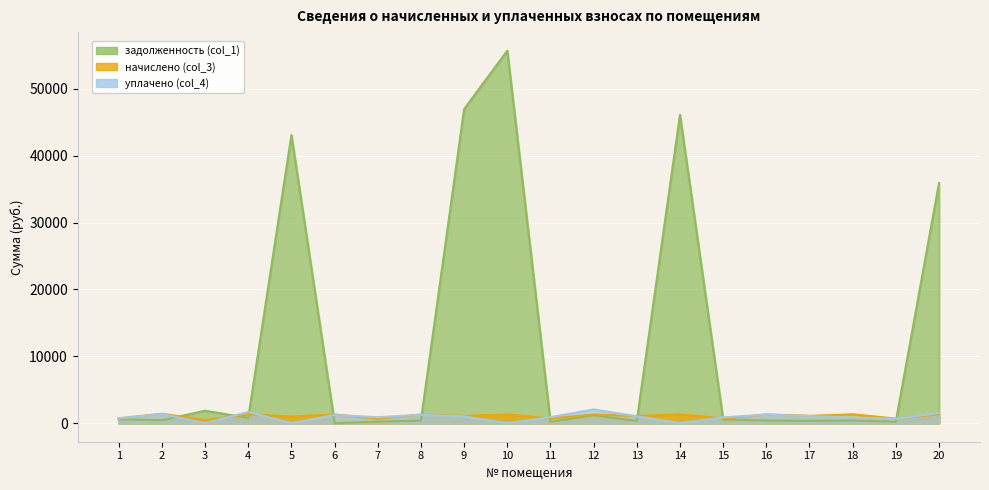

Reading left to right, what are all the values shown in this chart?

задолженность (col_1): 574.6	423.6	1852.1	785.9	43090.7	0.0	203.8	388.3	46972.7	55712.3	207.1	1174.8	319.0	46106.9	530.7	393.6	329.7	398.3	203.1	35917.8
начислено (col_3): 714.9	1400.5	453.6	1299.2	977.7	1290.4	673.8	1283.8	1065.8	1299.2	684.8	1297.0	1054.8	1314.6	680.4	1301.4	1090.0	1316.8	671.6	1305.8
уплачено (col_4): 714.9	1357.9	0.0	1652.0	0.0	1210.7	877.6	1244.1	1000.0	0.0	891.9	2040.1	1022.2	0.0	860.3	1261.2	1056.3	837.2	650.9	1500.0